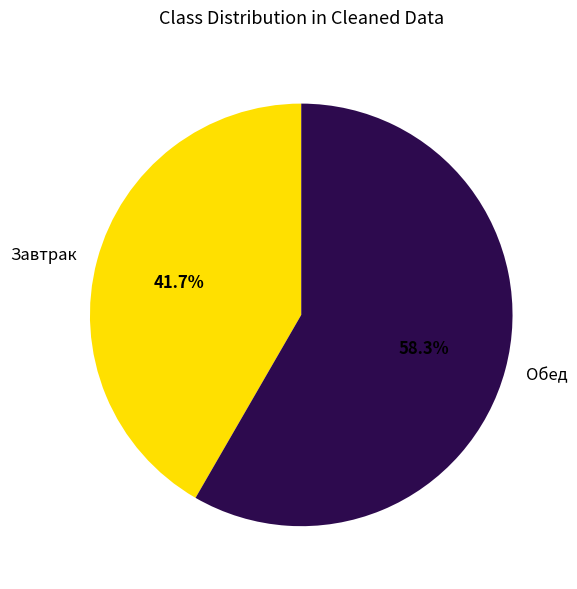

Rank the categories by value from highest to lowest.

Обед, Завтрак